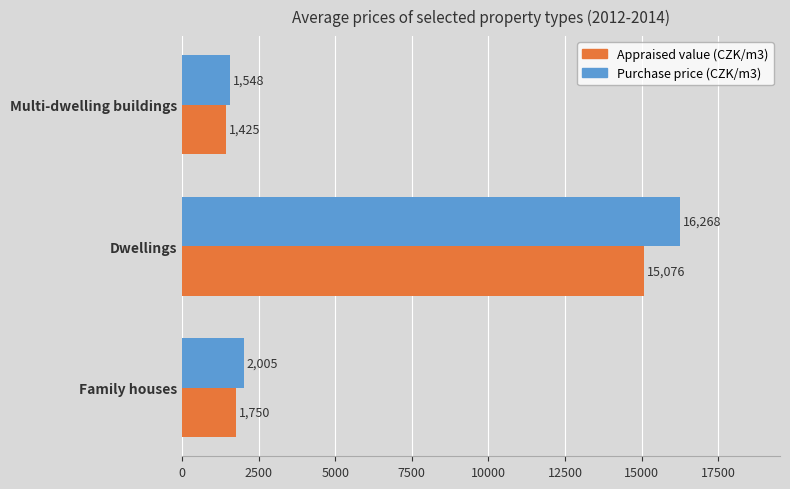

True or false: Appraised value (CZK/m3) has a value of 15076 at Dwellings.

True